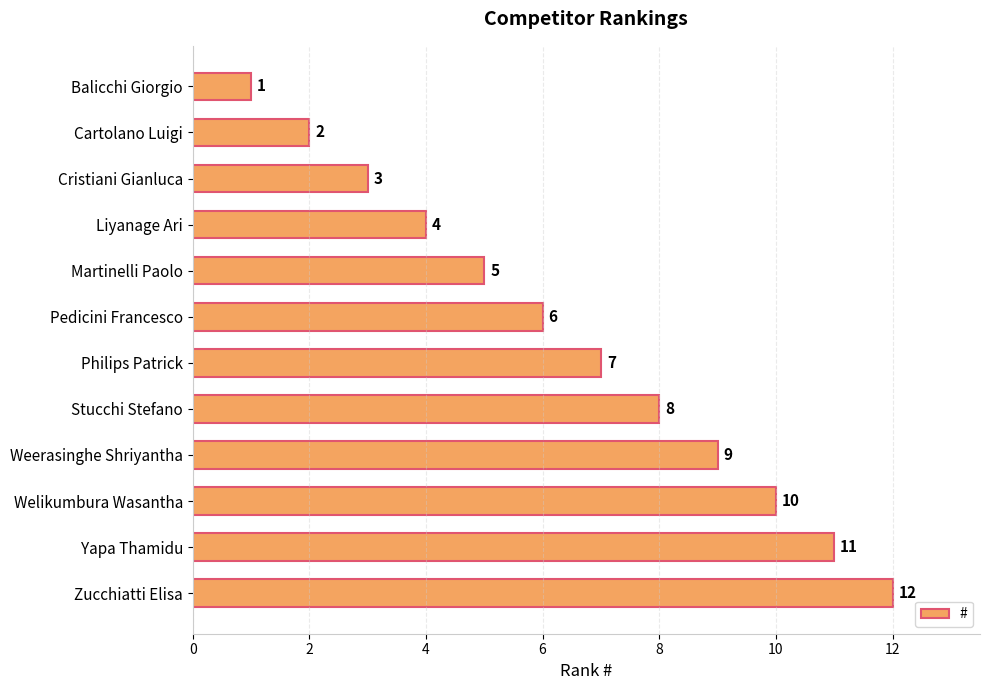

List the labels in order of value, smallest first.

Balicchi Giorgio, Cartolano Luigi, Cristiani Gianluca, Liyanage Ari, Martinelli Paolo, Pedicini Francesco, Philips Patrick, Stucchi Stefano, Weerasinghe Shriyantha, Welikumbura Wasantha, Yapa Thamidu, Zucchiatti Elisa